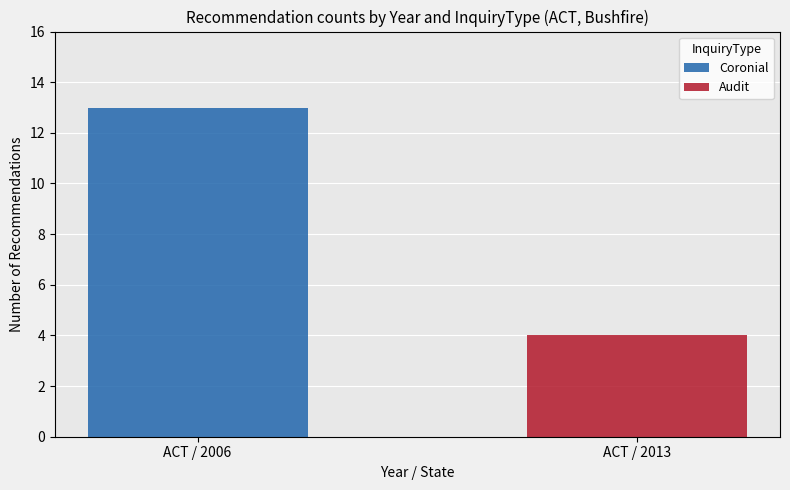

What is the sum of the Coronial values at ACT / 2013 and ACT / 2006?

13